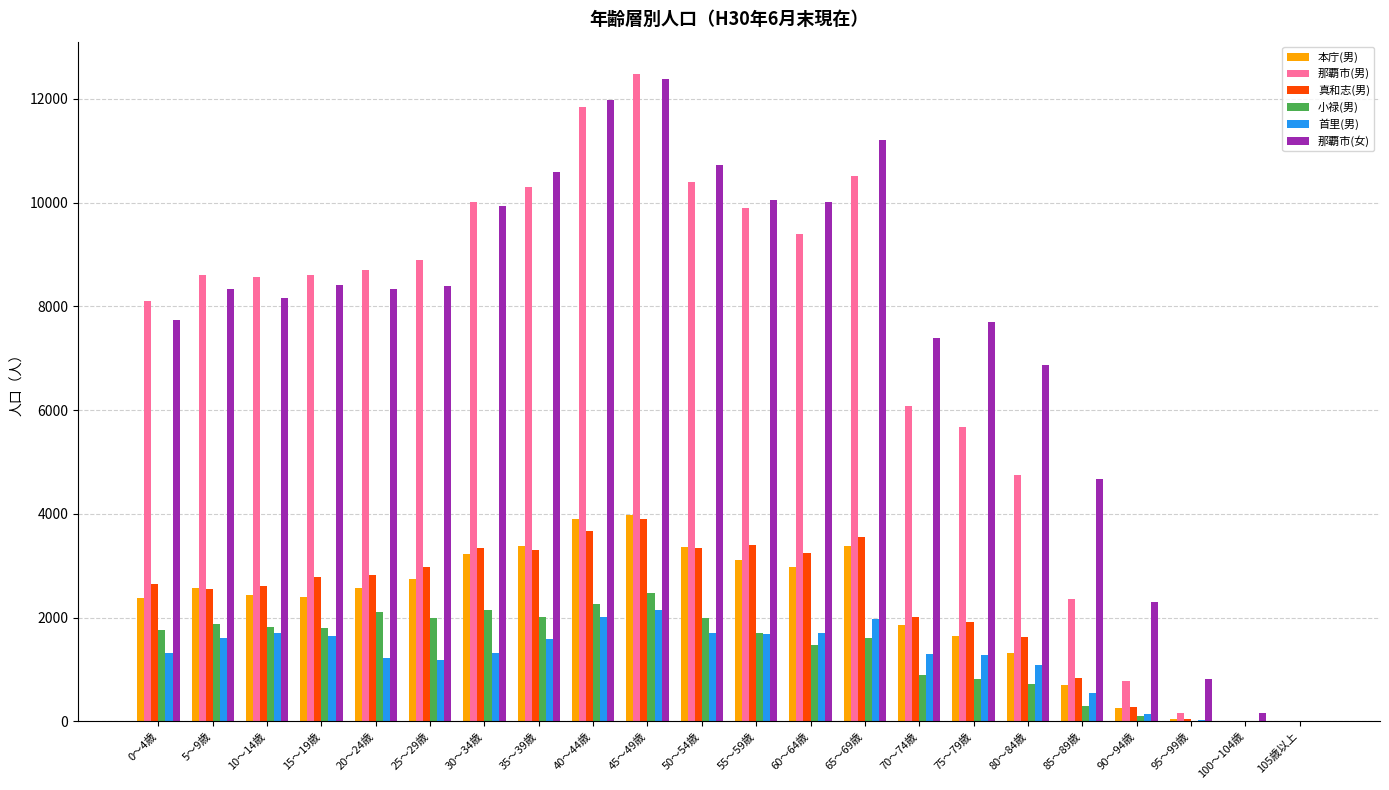

Between 50～54歳 and 90～94歳, which series saw the biggest shift?

那覇市(男)